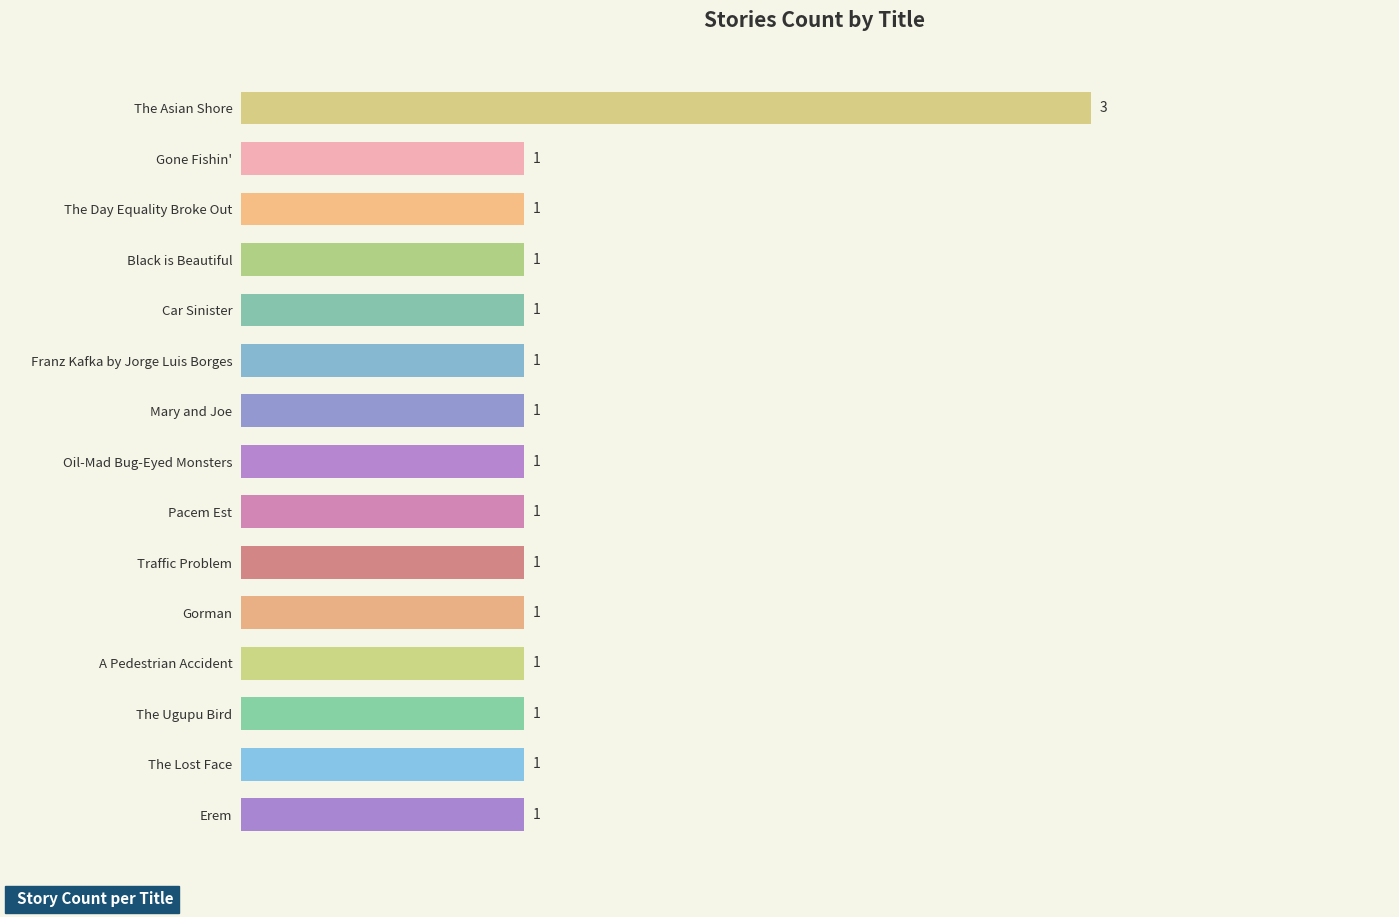

What position from the top is Franz Kafka by Jorge Luis Borges?

6